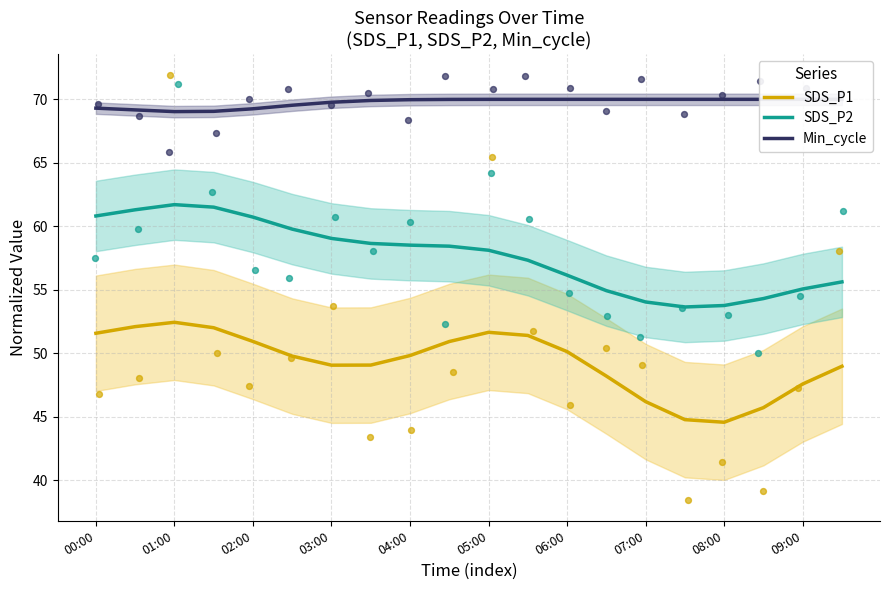

Which series reaches the maximum Y coordinate?

Min_cycle